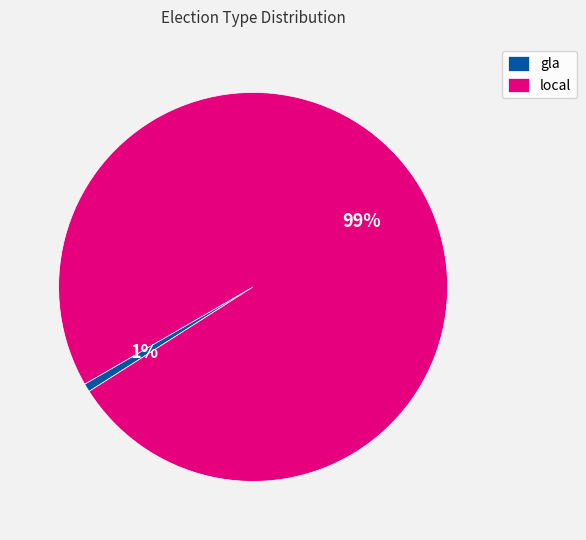

Which has a higher value, gla or local?

local